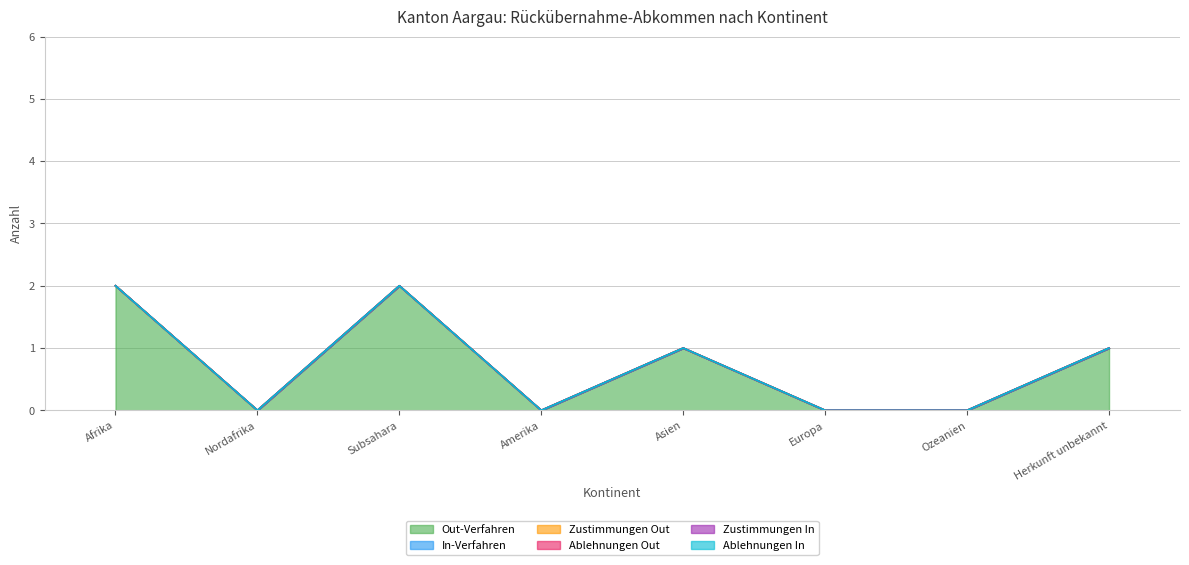

What are all the series names shown in the legend?

Out-Verfahren, In-Verfahren, Zustimmungen Out, Ablehnungen Out, Zustimmungen In, Ablehnungen In